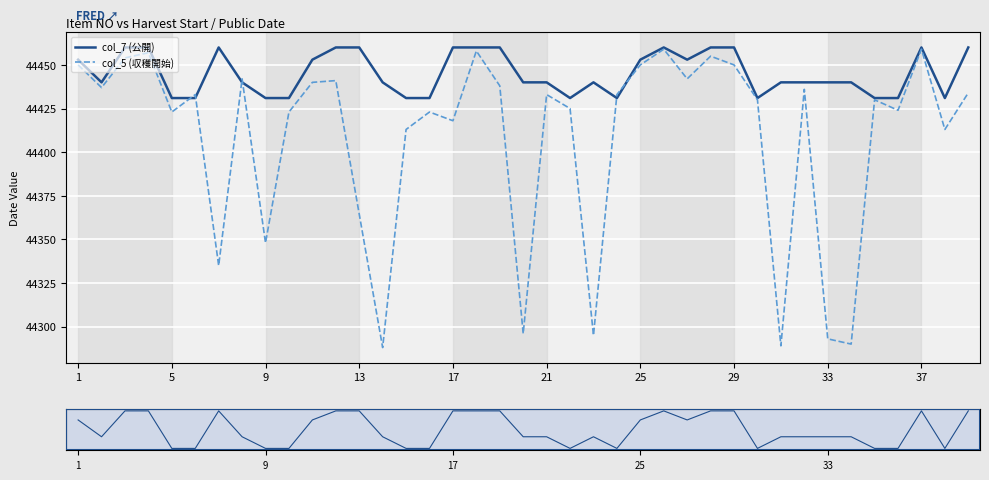

Reading left to right, what are all the values shown in this chart?

1=44453	2=44440	3=44460	4=44460	5=44431	6=44431	7=44460	8=44440	9=44431	10=44431	11=44453	12=44460	13=44460	14=44440	15=44431	16=44431	17=44460	18=44460	19=44460	20=44440	21=44440	22=44431	23=44440	24=44431	25=44453	26=44460	27=44453	28=44460	29=44460	30=44431	31=44440	32=44440	33=44440	34=44440	35=44431	36=44431	37=44460	38=44431	39=44460